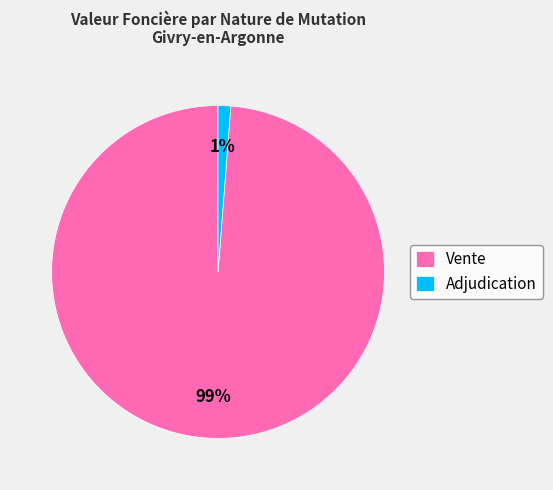

How many slices are in this pie chart?

2